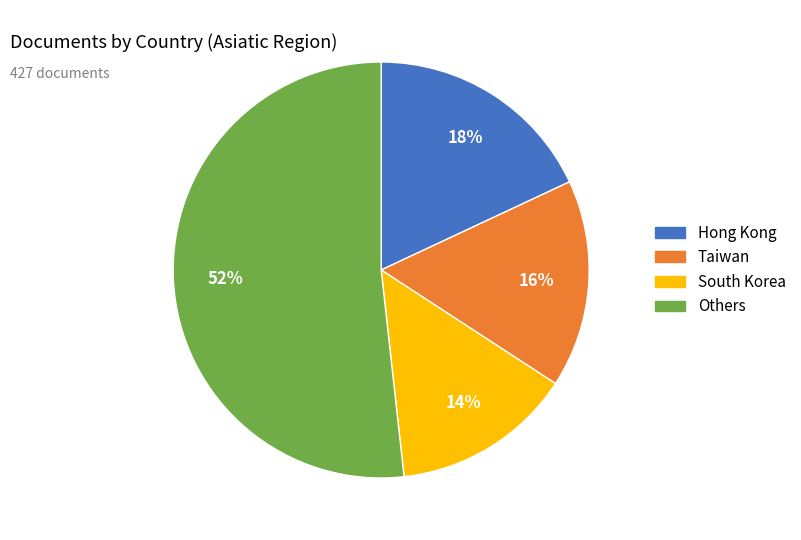

To the nearest percent, what is the average slice percentage?

25%